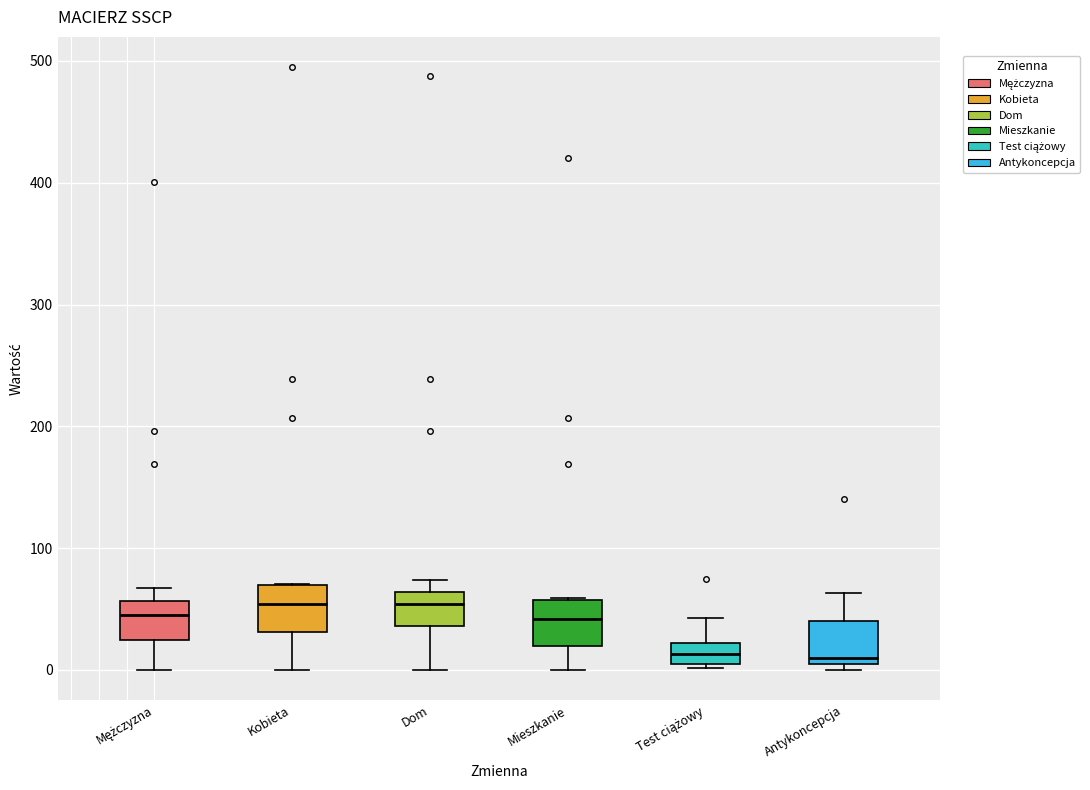

Reading left to right, transcribe this box plot: for each box, give where its median line is, the range the box spans, and where its two whiskers end, as read against the y-axis. The values are not printed on the chart, so give them approximately, as read against the axis.

Mężczyzna: median 50, box 30 to 60, whiskers 0 to 70
Kobieta: median 50, box 30 to 70, whiskers 0 to 70
Dom: median 50, box 40 to 60, whiskers 0 to 70
Mieszkanie: median 40, box 20 to 60, whiskers 0 to 60
Test ciążowy: median 10 (inside the box), box 10 to 20, whiskers 0 to 40
Antykoncepcja: median 10 (just above the box's lower edge), box 10 to 40, whiskers 0 to 60